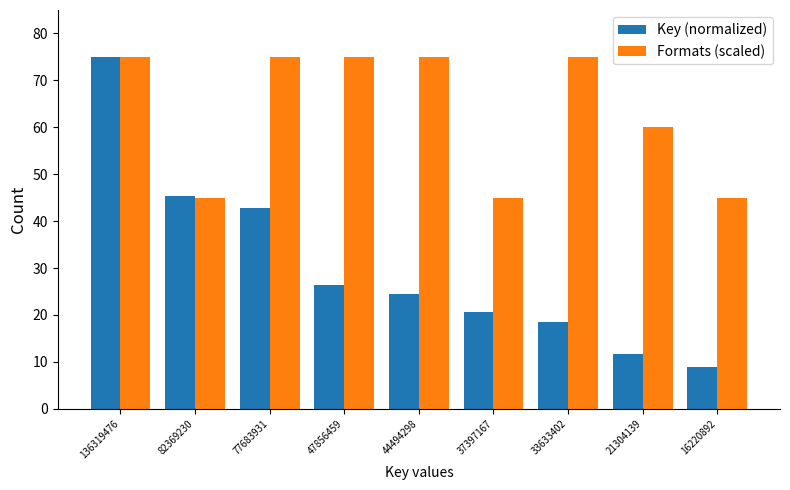

The value of Key (normalized) at 16220892 is 8.9. True or false?

True